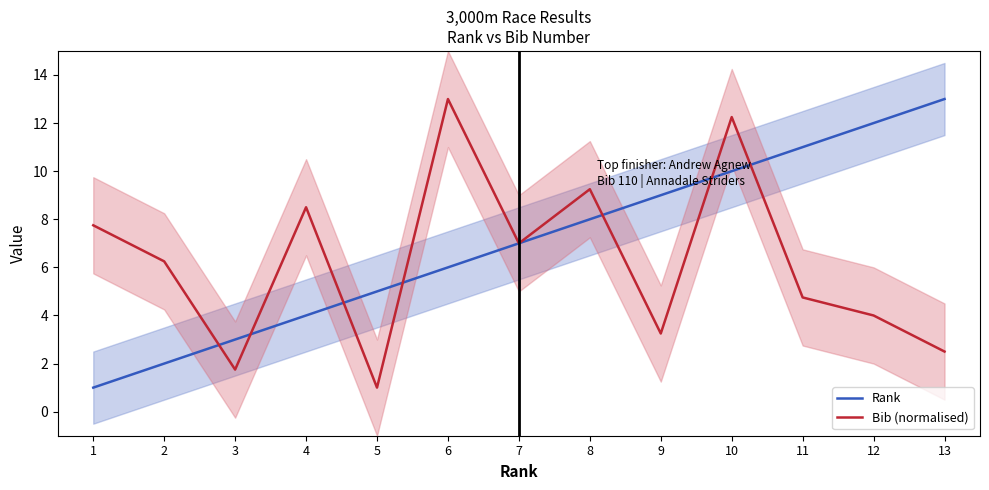

Which category has the lowest value in the Rank series?

1